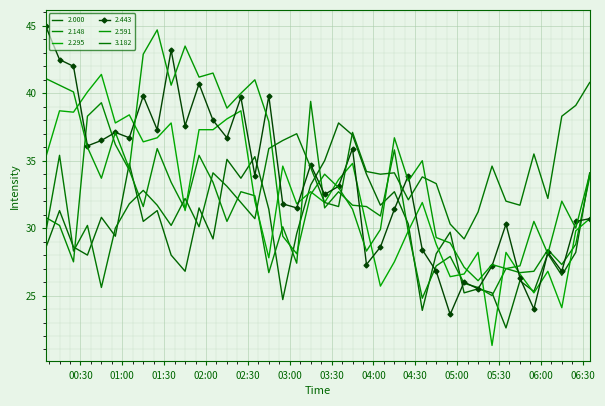

List the labels in order of 2.591 value, largest first.

2018/02/13 01:25, 2018/02/13 01:45, 2018/02/13 01:15, 2018/02/13 02:05, 2018/02/13 01:55, 2018/02/13 00:05, 2018/02/13 02:35, 2018/02/13 00:15, 2018/02/13 01:35, 2018/02/13 00:25, 2018/02/13 02:25, 2018/02/13 02:15, 2018/02/13 02:45, 2018/02/13 00:55, 2018/02/13 04:15, 2018/02/13 00:35, 2018/02/13 04:35, 2018/02/13 01:05, 2018/02/13 03:25, 2018/02/13 06:35, 2018/02/13 00:45, 2018/02/13 04:25, 2018/02/13 03:35, 2018/02/13 03:15, 2018/02/13 06:15, 2018/02/13 03:45, 2018/02/13 05:55, 2018/02/13 06:25, 2018/02/13 04:05, 2018/02/13 02:55, 2018/02/13 04:45, 2018/02/13 04:55, 2018/02/13 03:55, 2018/02/13 03:05, 2018/02/13 06:05, 2018/02/13 05:25, 2018/02/13 05:45, 2018/02/13 05:05, 2018/02/13 05:35, 2018/02/13 05:15